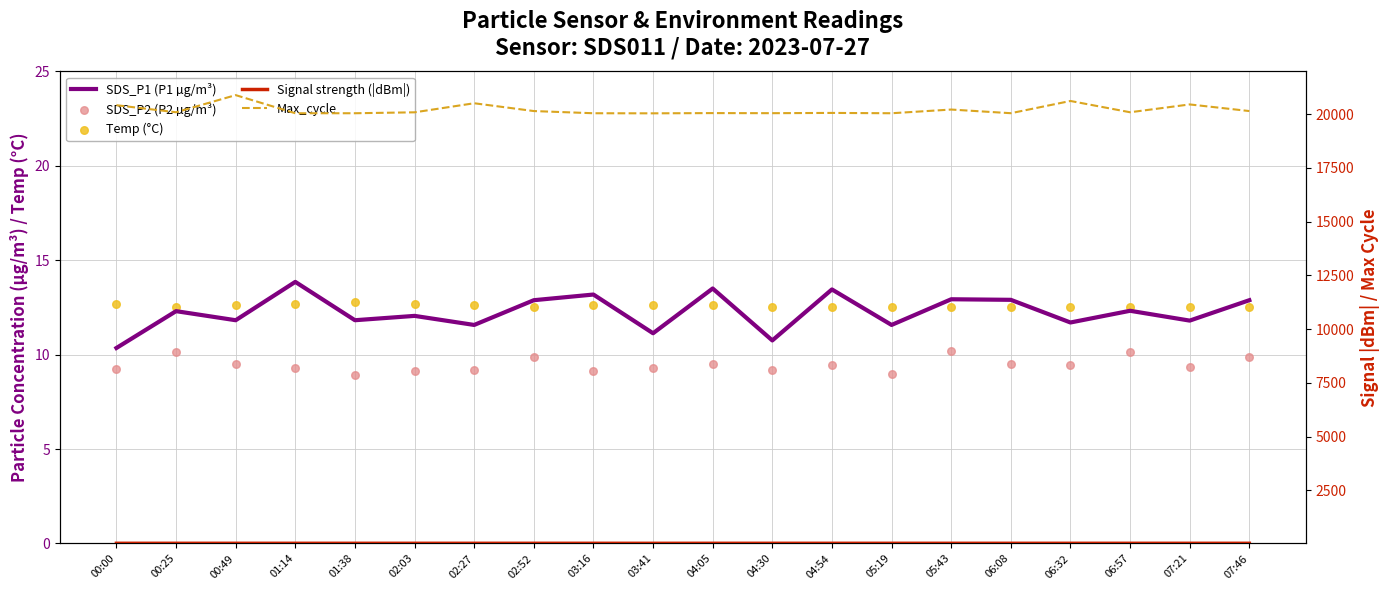

Which series has the largest total across all categories?

Max_cycle